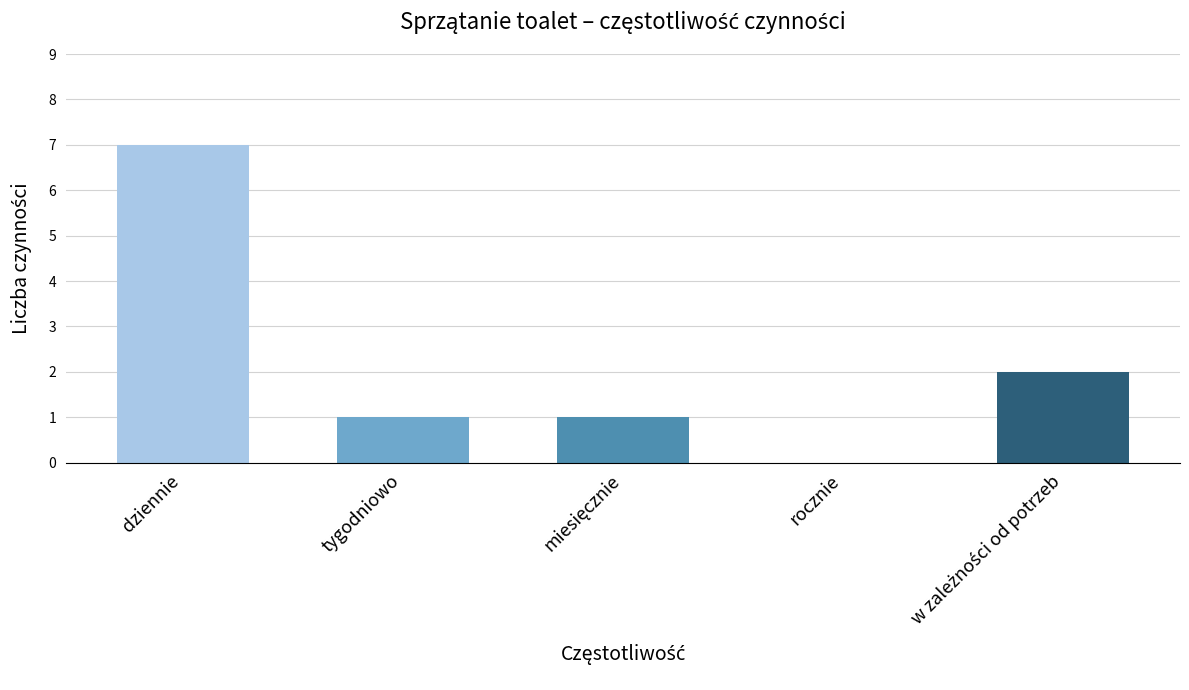

What is the greatest value displayed?

7